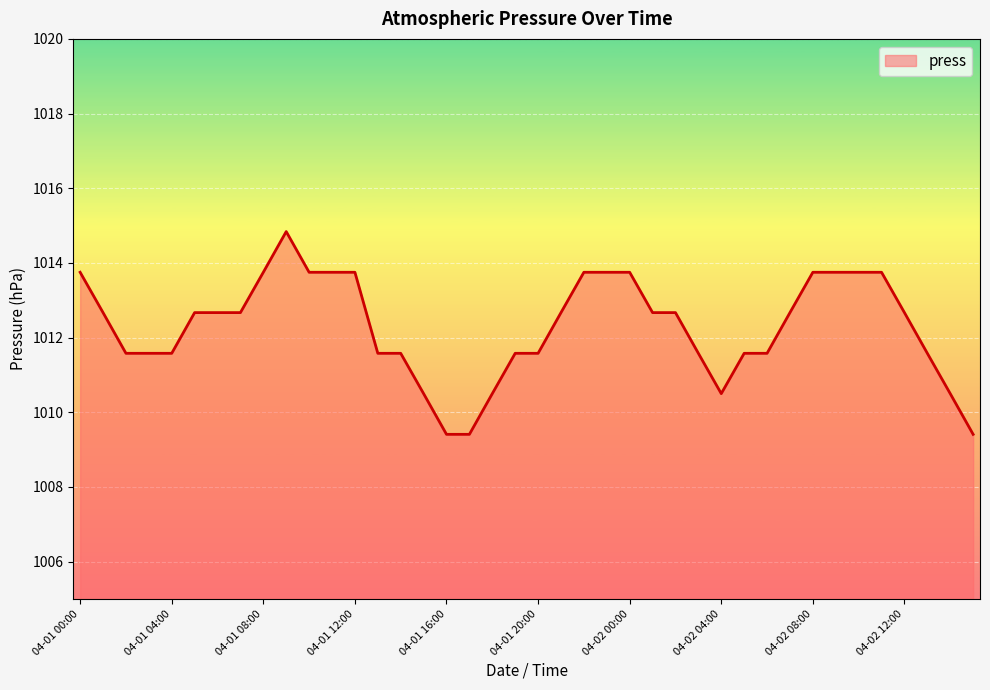

Reading left to right, what are all the values shown in this chart?

1013.8	1012.7	1011.6	1011.6	1011.6	1012.7	1012.7	1012.7	1013.8	1014.8	1013.8	1013.8	1013.8	1011.6	1011.6	1010.5	1009.4	1009.4	1010.5	1011.6	1011.6	1012.7	1013.8	1013.8	1013.8	1012.7	1012.7	1011.6	1010.5	1011.6	1011.6	1012.7	1013.8	1013.8	1013.8	1013.8	1012.7	1011.6	1010.5	1009.4